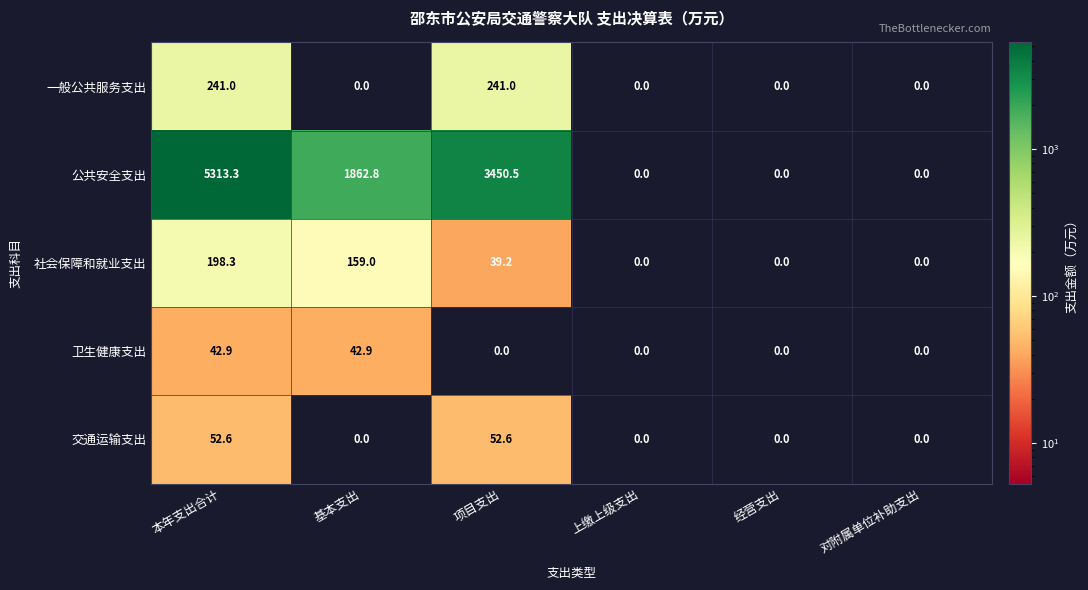

What is the average value of the 公共安全支出 series?

1771.1